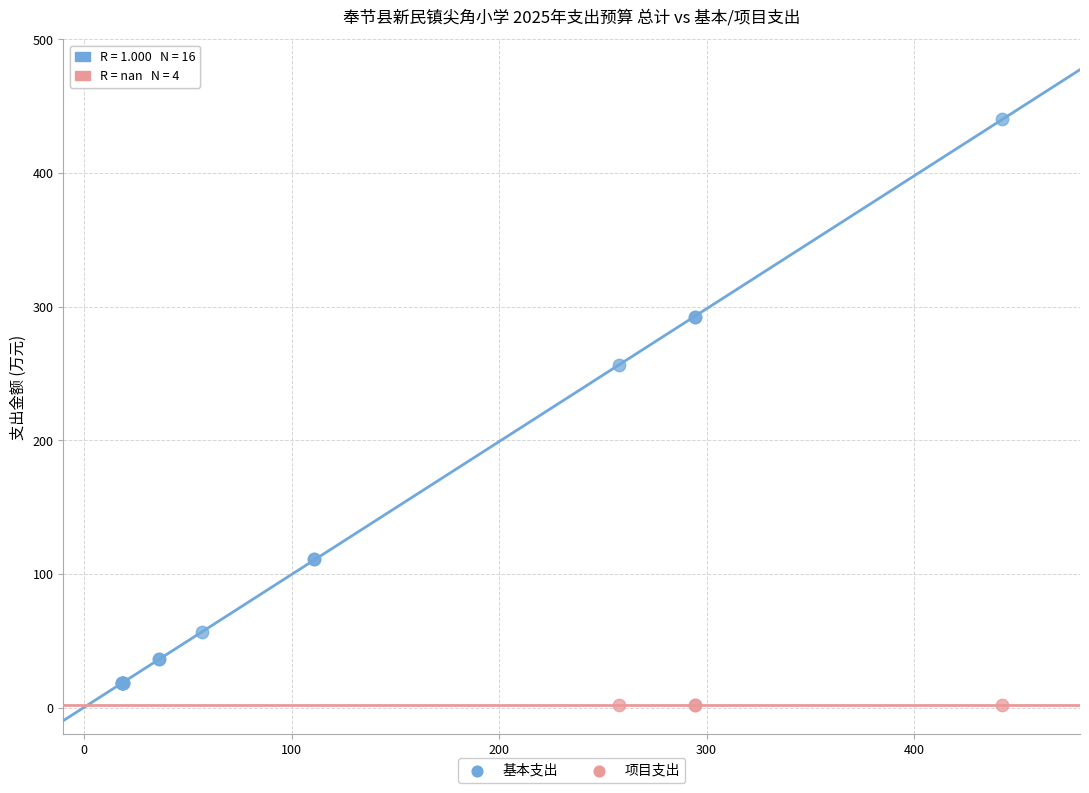

Which series reaches the maximum Y coordinate?

基本支出